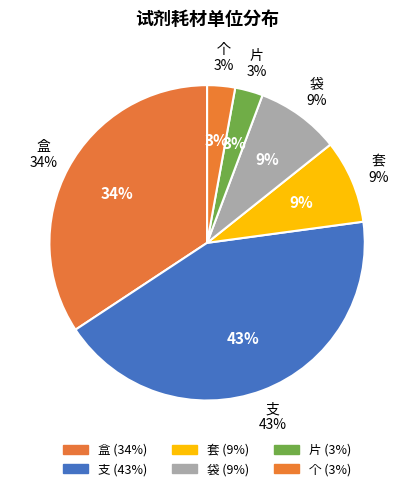

Is it true that 盒 is 34% of the pie?

True